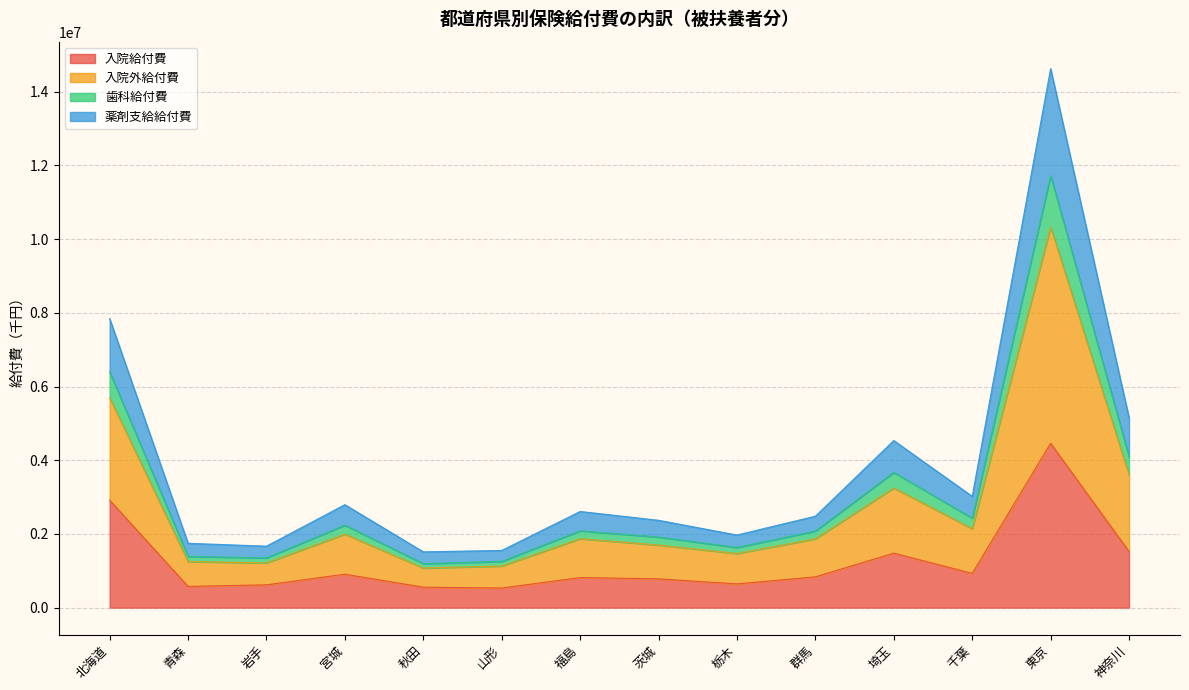

At how many categories does at least one series exceed 14046177?

1